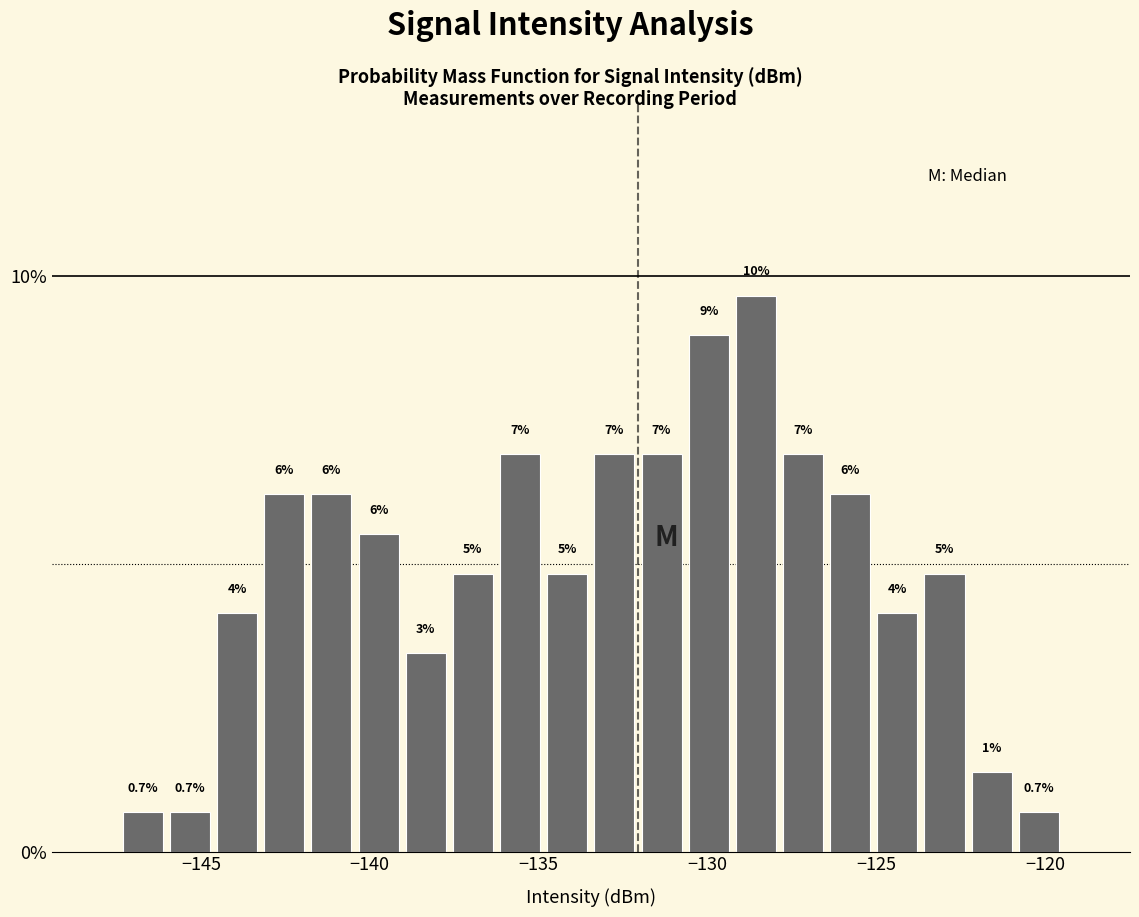

Around what value on the x-axis is the tallest bar? Give the approximate position of its centre, as read against the axis.

-128.5